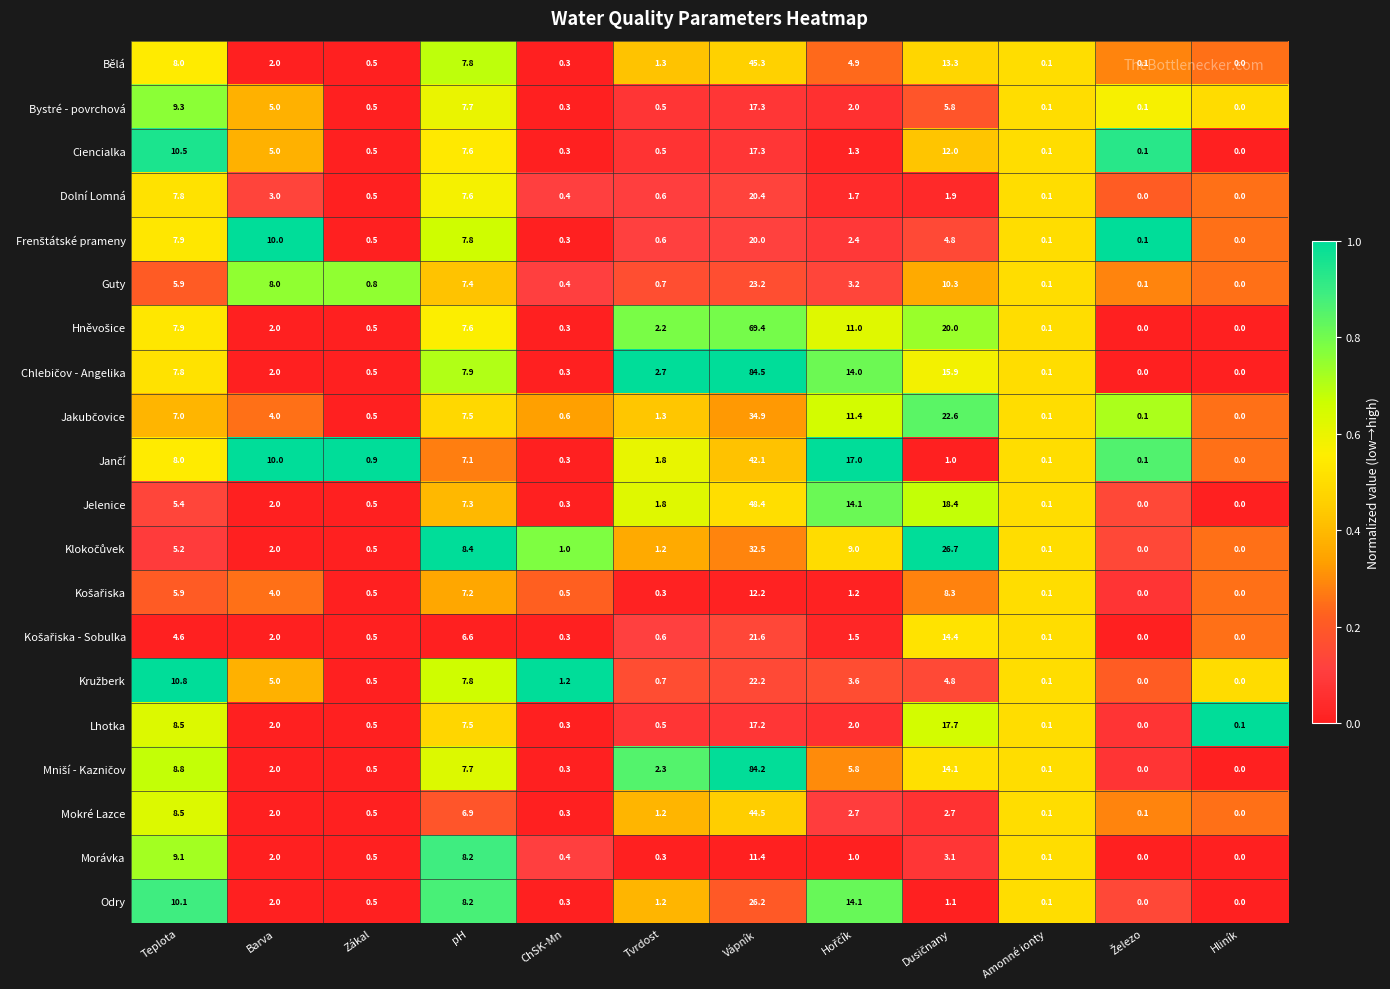

What is the difference between the maximum and minimum values in the Guty series?

23.2